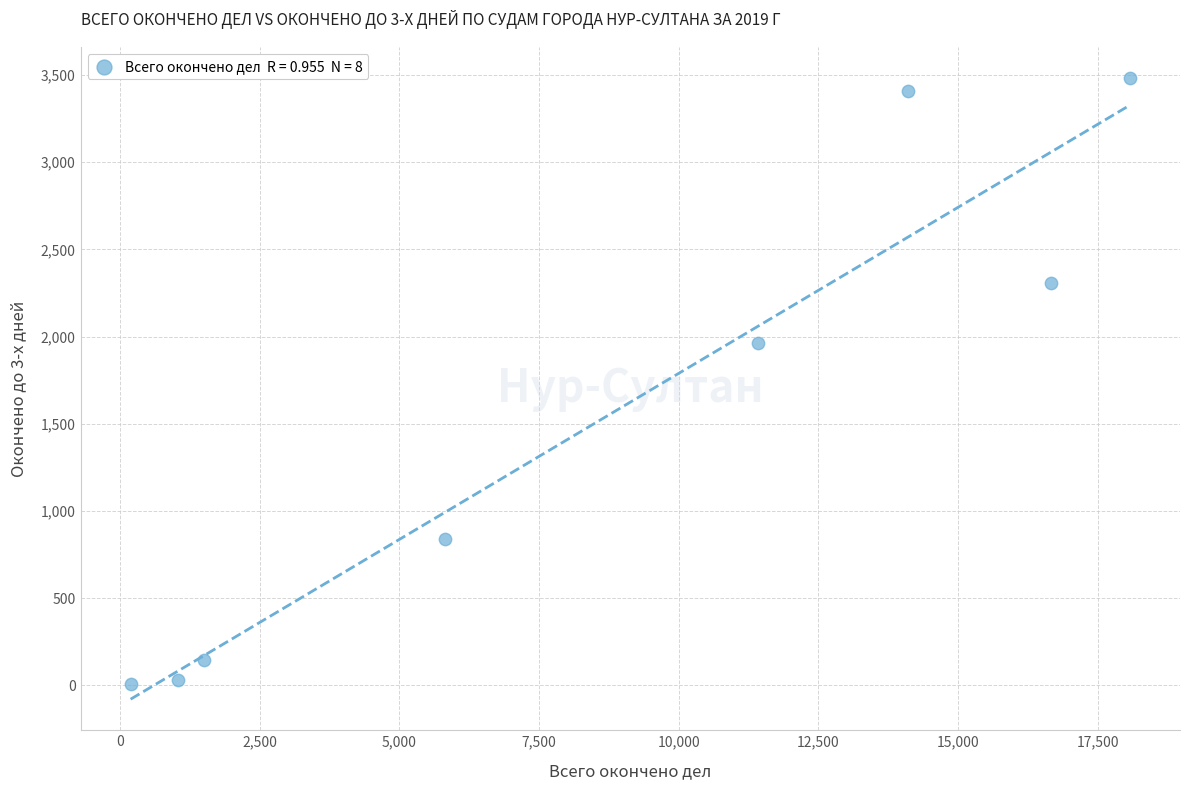

What Y value in the scatter plot is closest to 1744?

1966